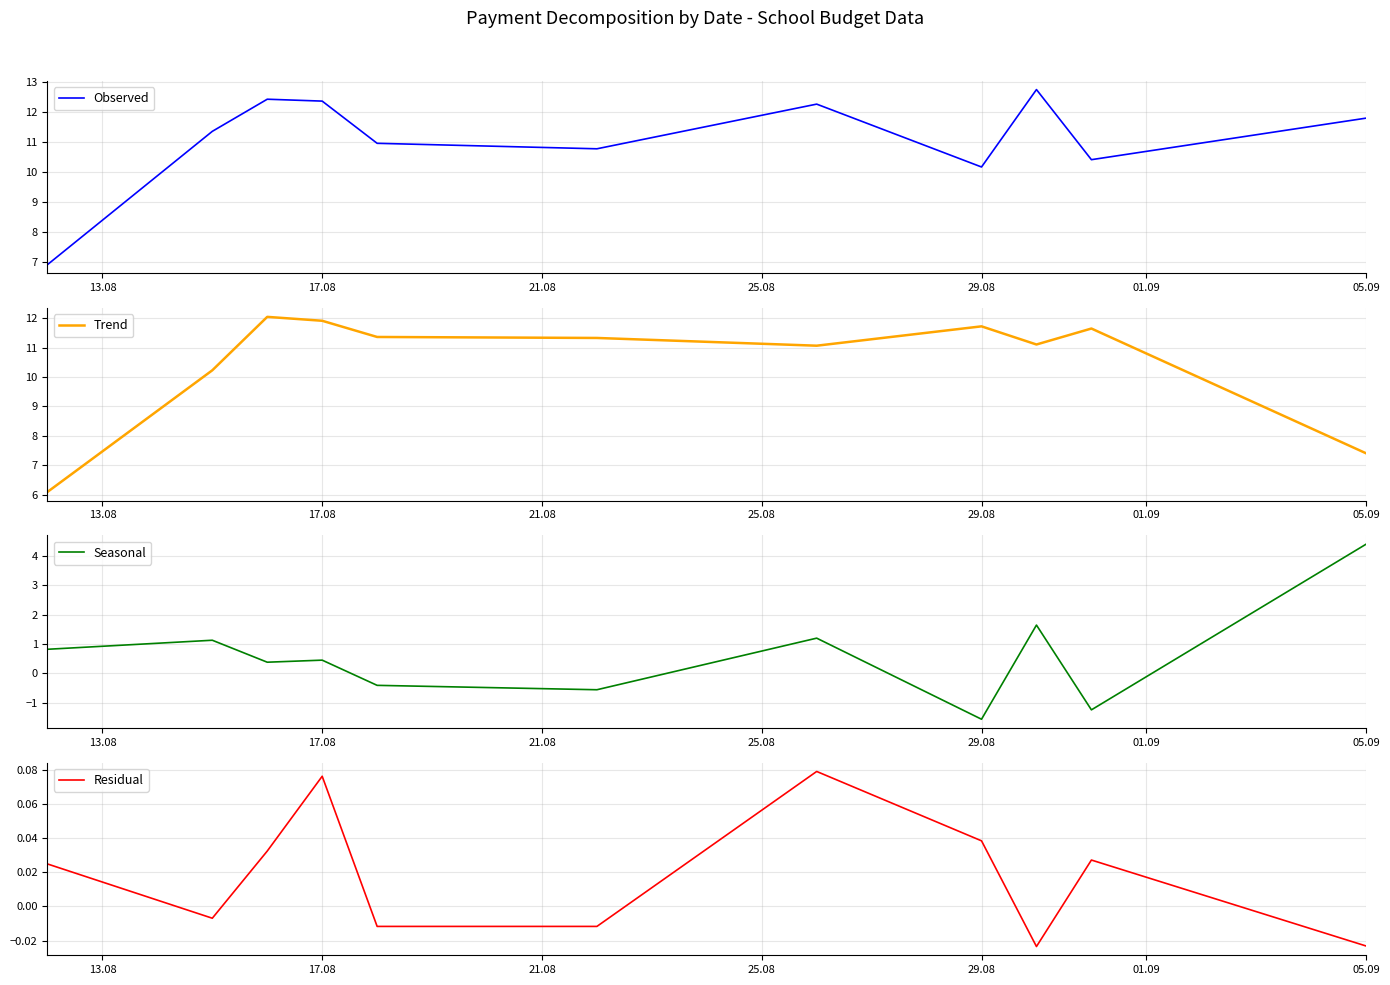

True or false: Trend has a value of 13.3 at 05.09.

False